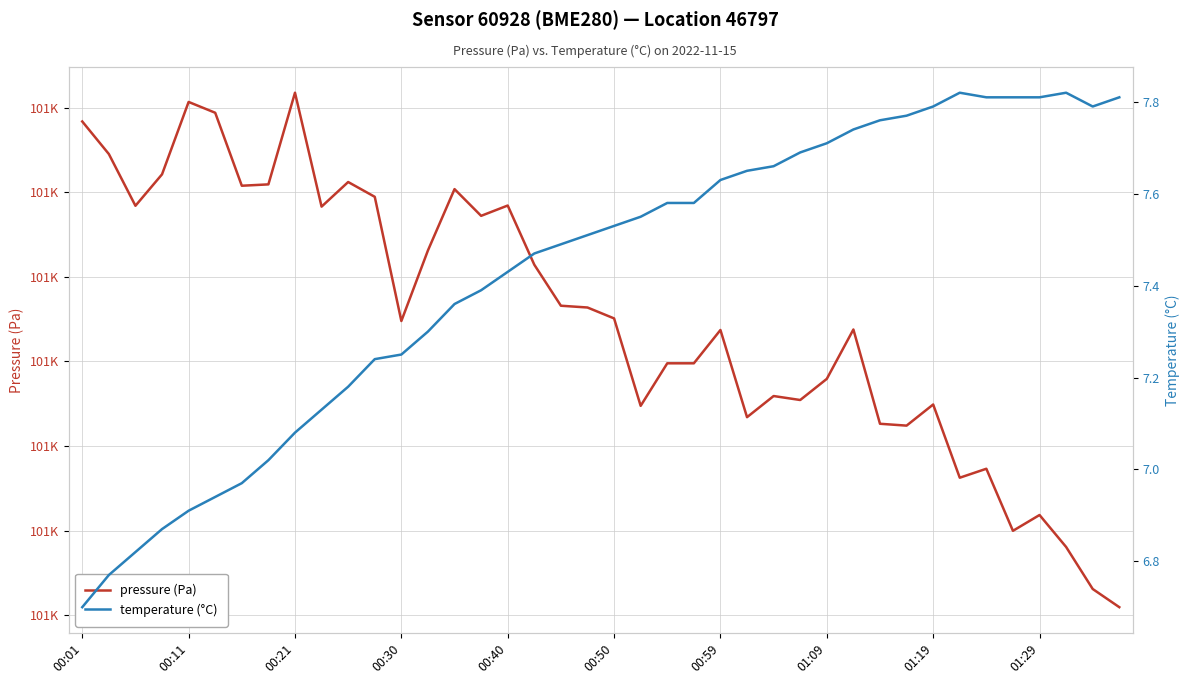

In temperature (°C), how many points are lower than both neighbors (excluding endpoints)?

1